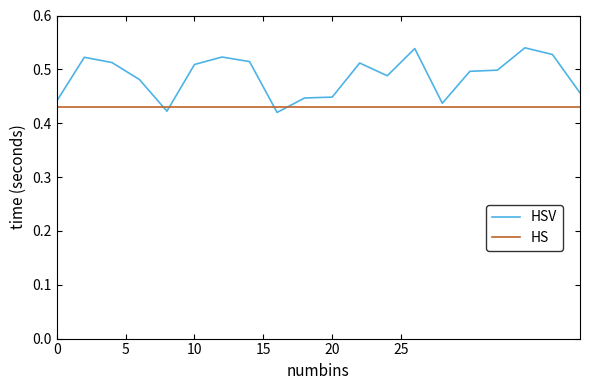

Which series has the largest total across all categories?

HSV